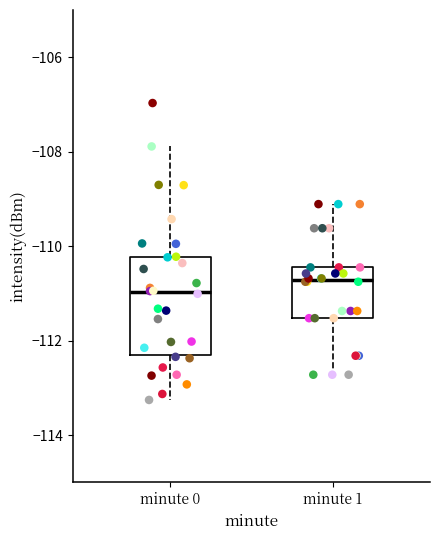

Where does the median line of the box for minute 1 sit on the y-axis? The values are not printed on the chart, so give them approximately, as read against the axis.

-110.8